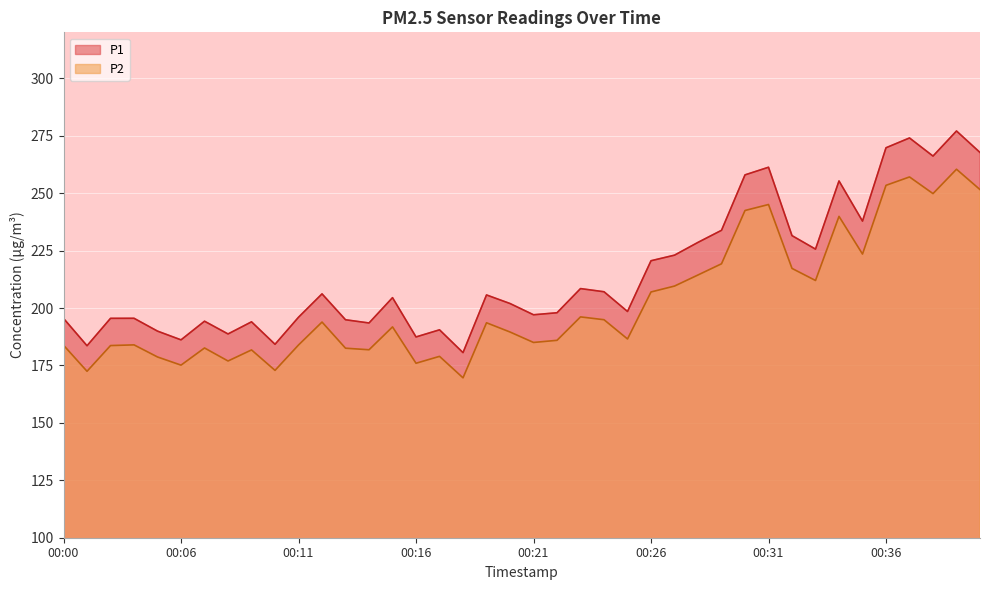

List the labels in order of P2 value, smallest first.

00:18, 00:01, 00:10, 00:06, 00:16, 00:08, 00:05, 00:17, 00:09, 00:14, 00:13, 00:07, 00:03, 00:00, 00:11, 00:04, 00:21, 00:22, 00:25, 00:20, 00:15, 00:19, 00:12, 00:24, 00:23, 00:26, 00:27, 00:33, 00:28, 00:32, 00:29, 00:35, 00:34, 00:30, 00:31, 00:38, 00:40, 00:36, 00:37, 00:39